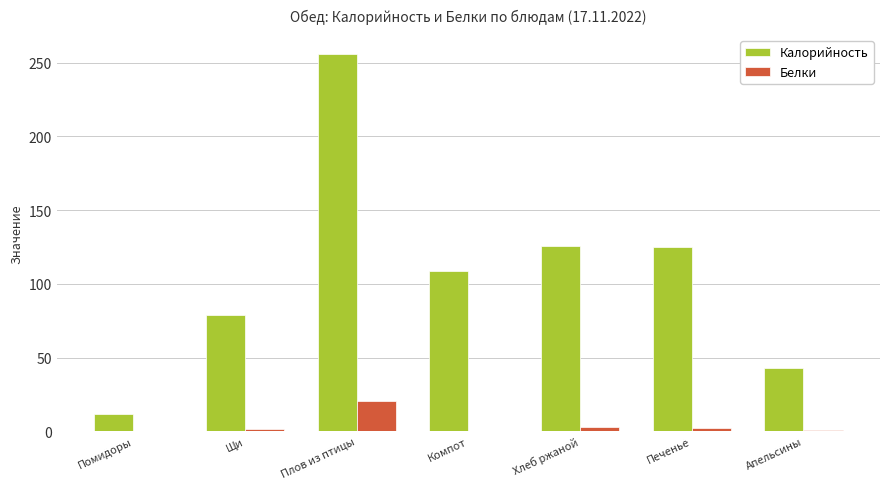

At which category does the chart reach its peak across all series?

Плов из птицы